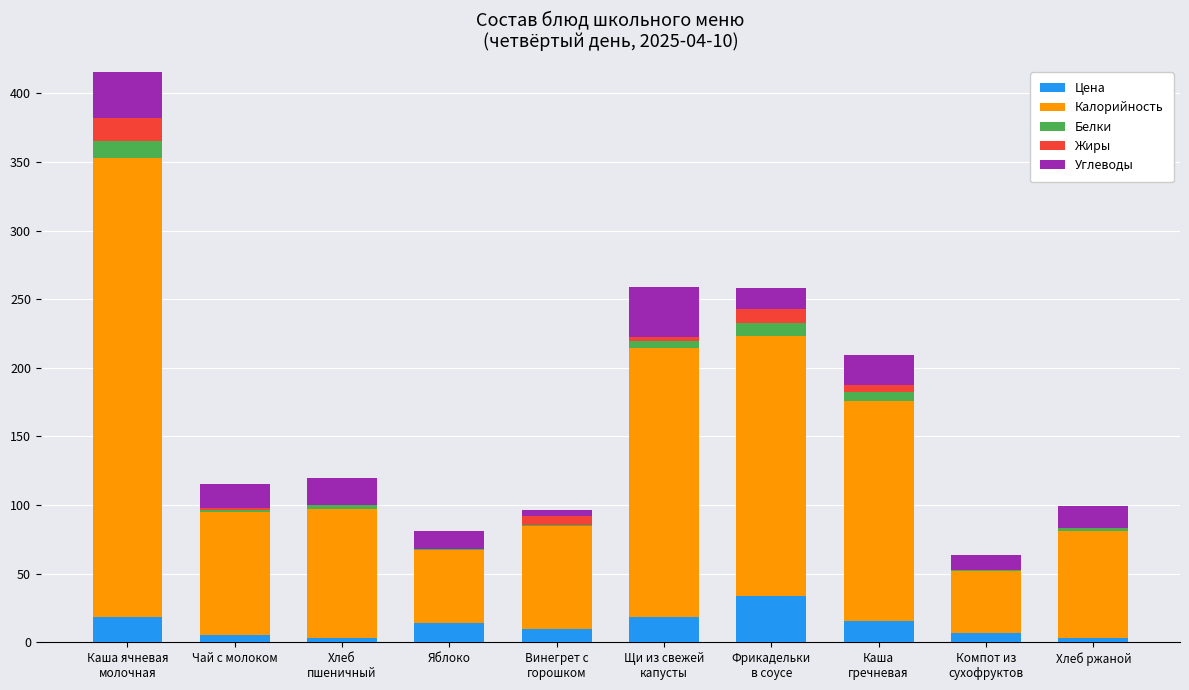

At which category is the sum across all series the highest?

Каша ячневая
молочная